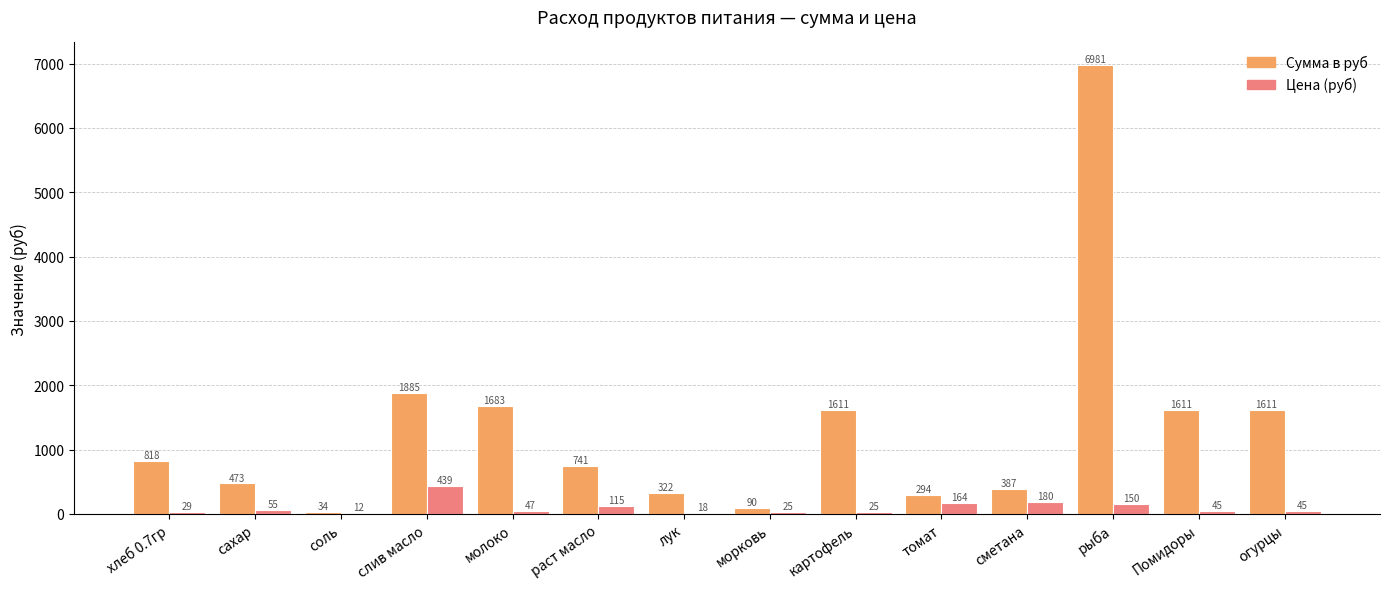

Which series has the largest total across all categories?

Сумма в руб